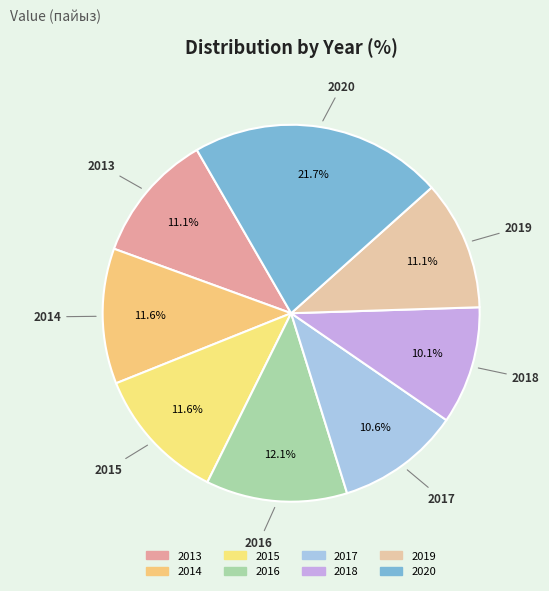

How many slices are in this pie chart?

8